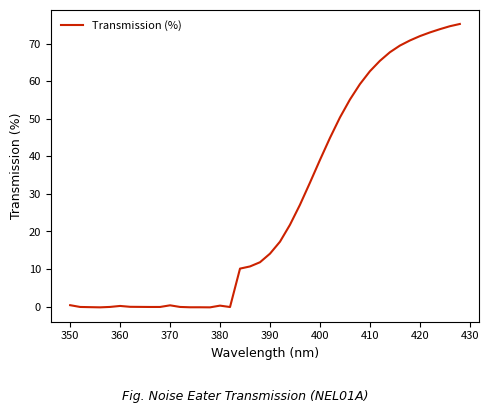

What is the difference between the maximum and minimum values?

75.4